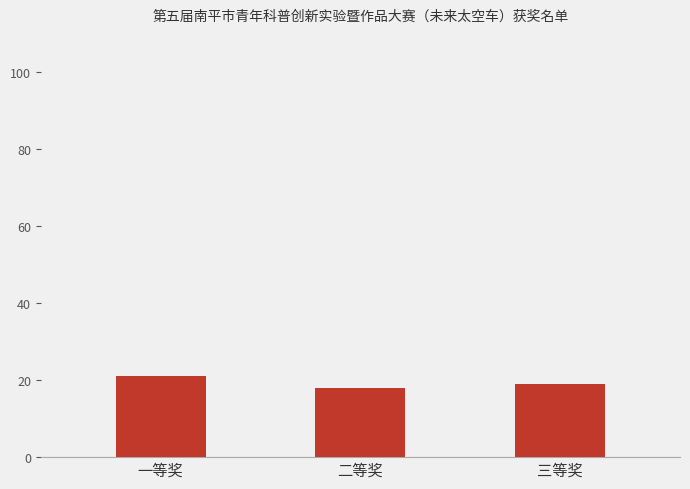

At which label does the data first exceed 19?

一等奖